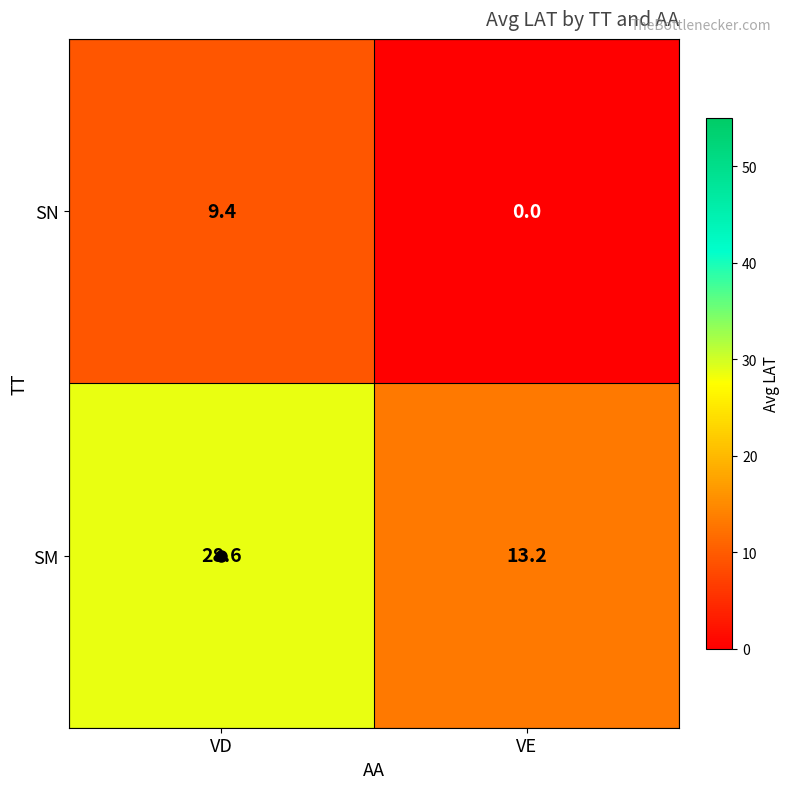

Between VD and VE, which series saw the biggest shift?

SM